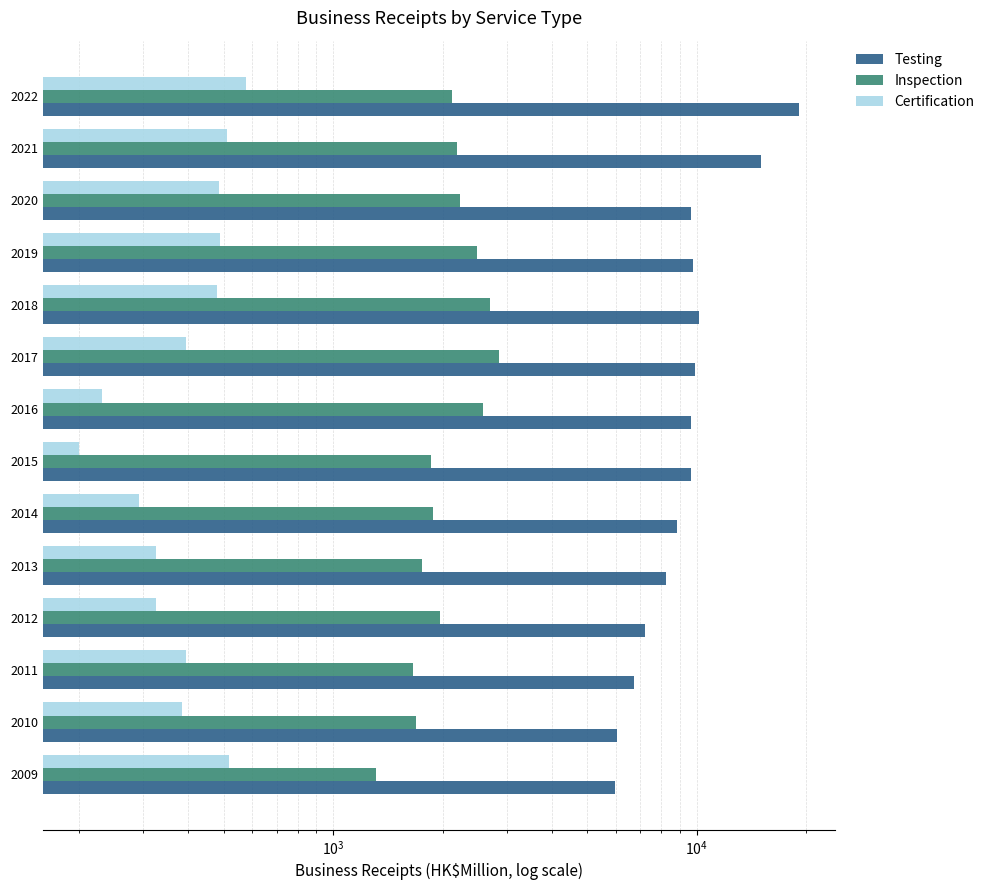

List the series in order of their overall mean, lowest first.

Certification, Inspection, Testing